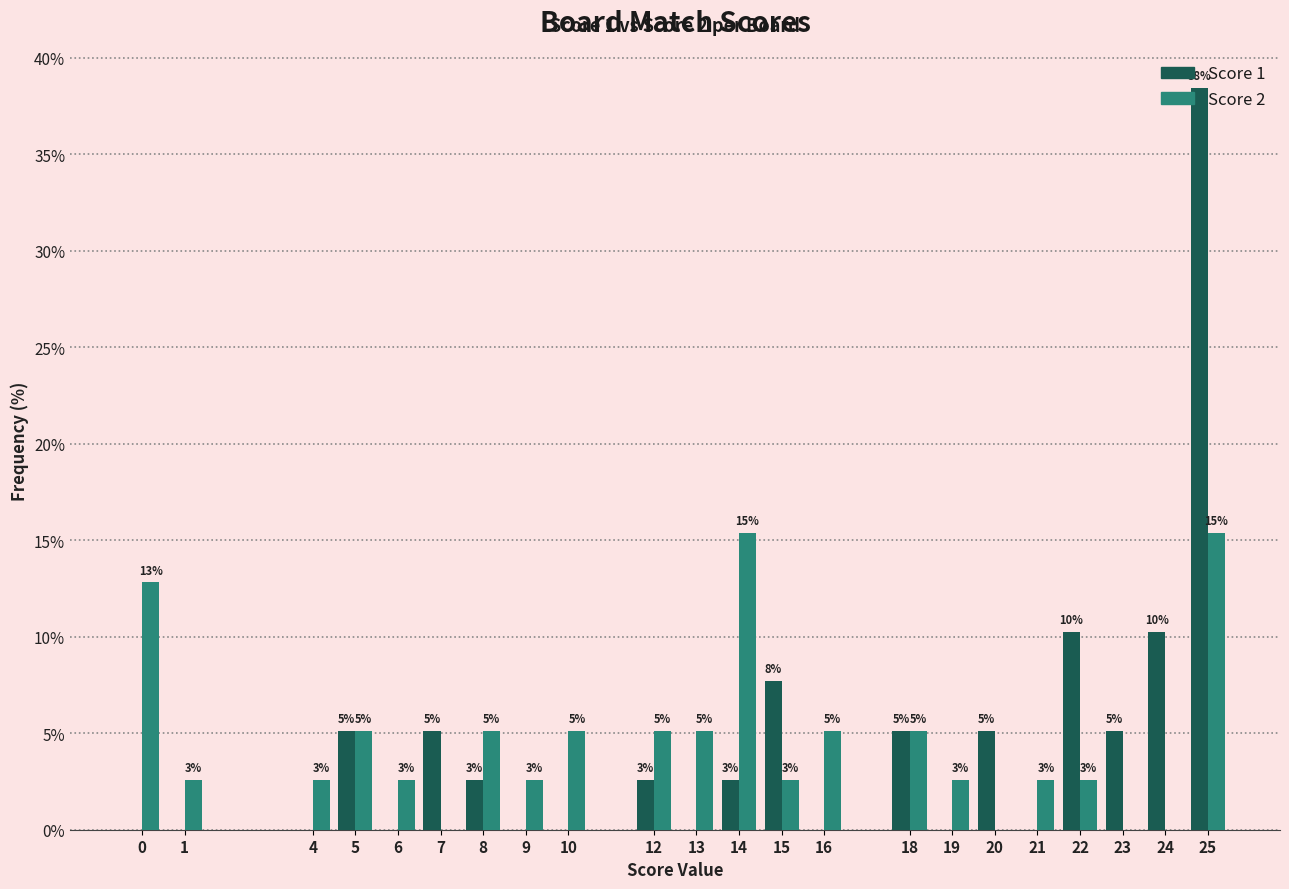

What are all the series names shown in the legend?

Score 1, Score 2